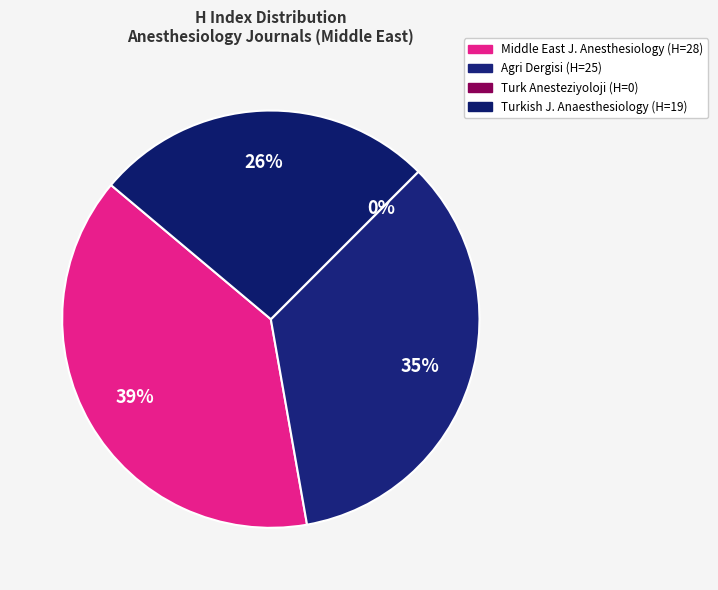

Is Turk Anesteziyoloji ve Reanimasyon the majority of the pie?

No